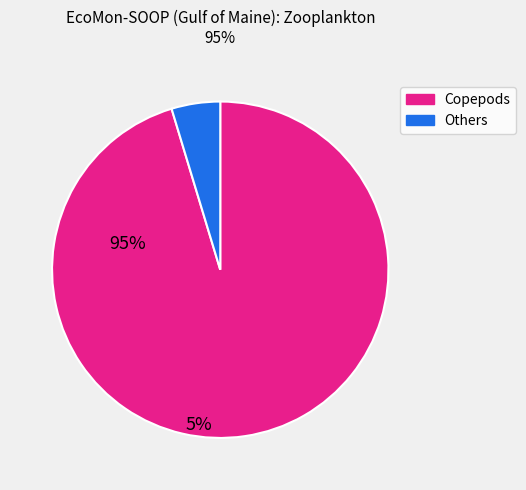

What is the ratio of the value at Copepods to the value at Others?

20.4